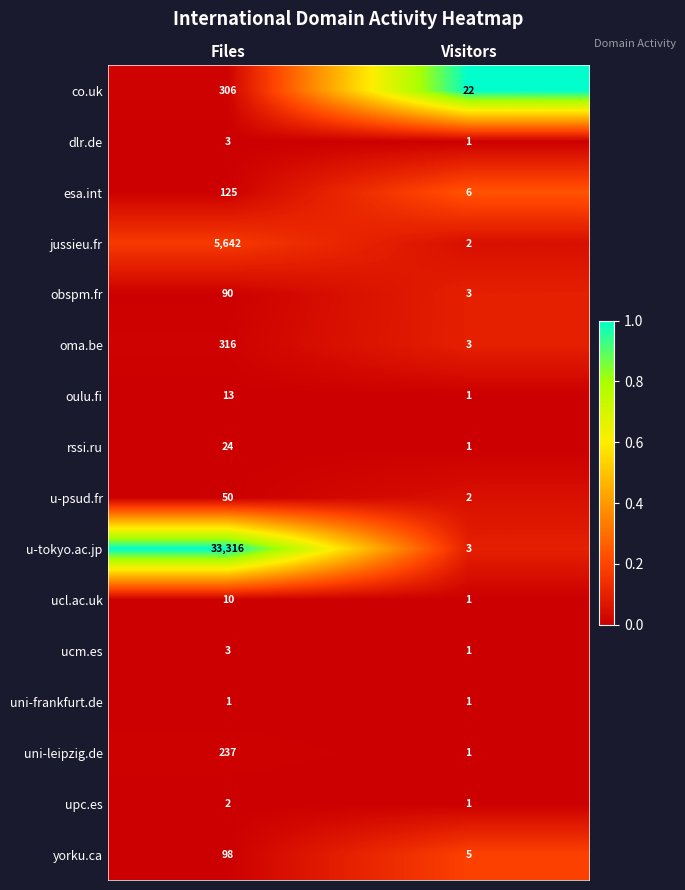

Is it true that u-psud.fr equals 88 at Files?

False